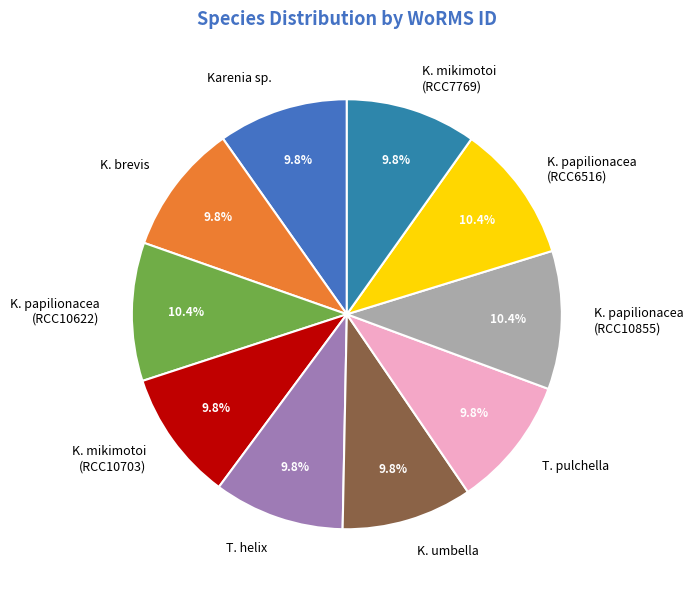

Is there any slice that represents more than half of the pie?

No